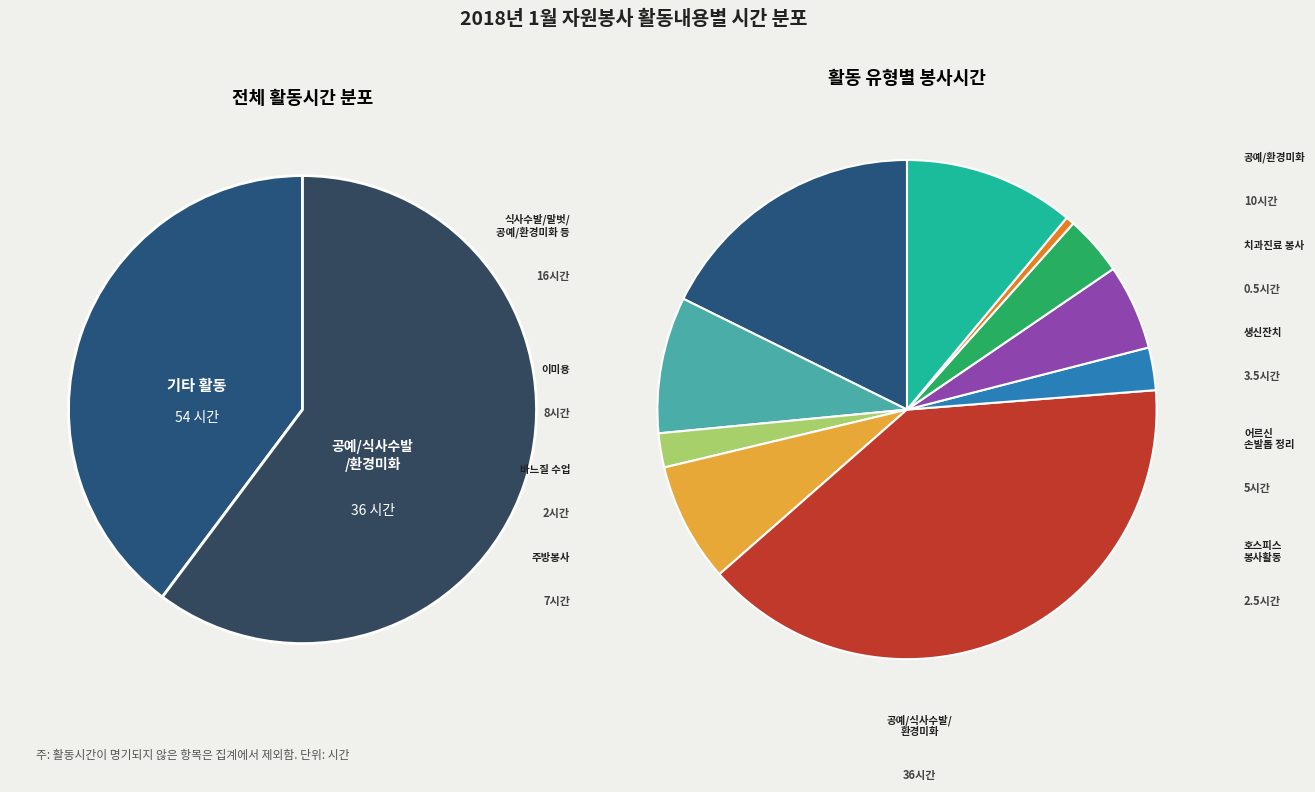

What percentage is the 공예/식사수발/환경미화 slice, to the nearest percent?

40%